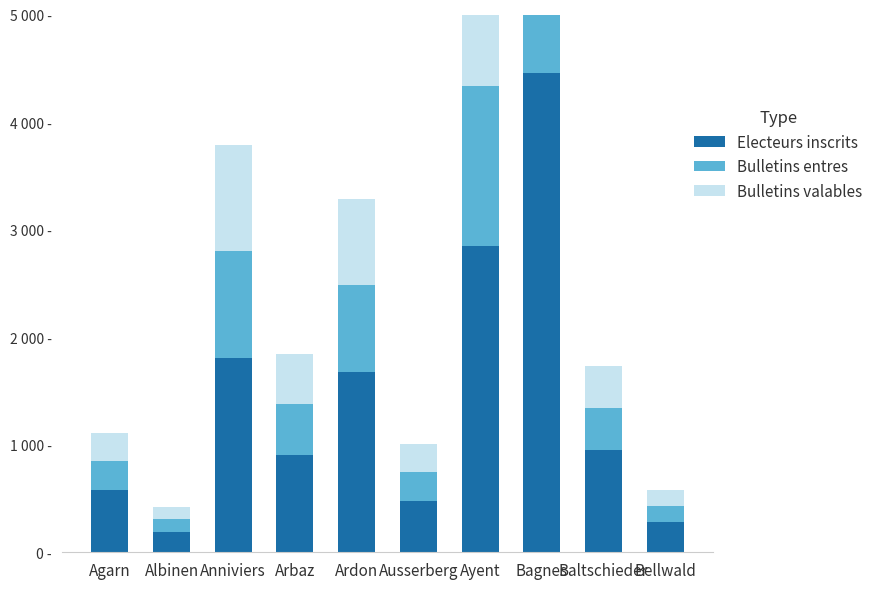

What is the sum of all Bulletins valables values?

6653